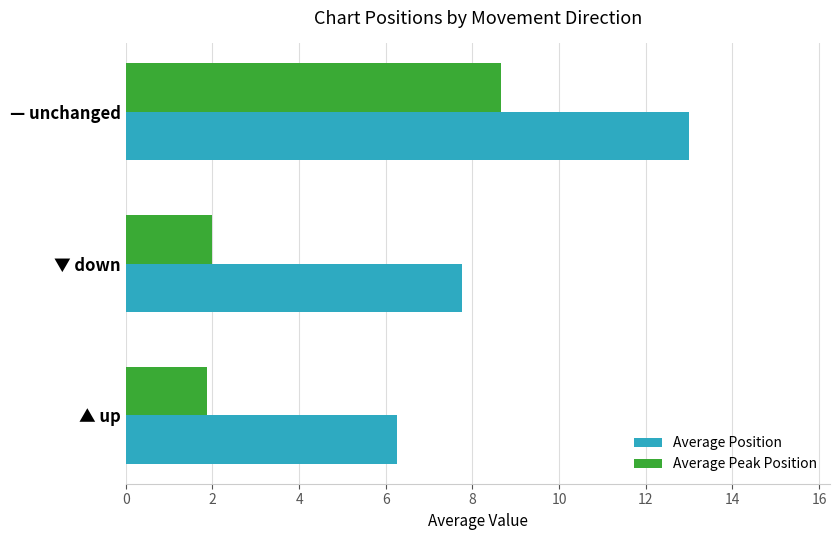

At how many categories does at least one series exceed 10?

1